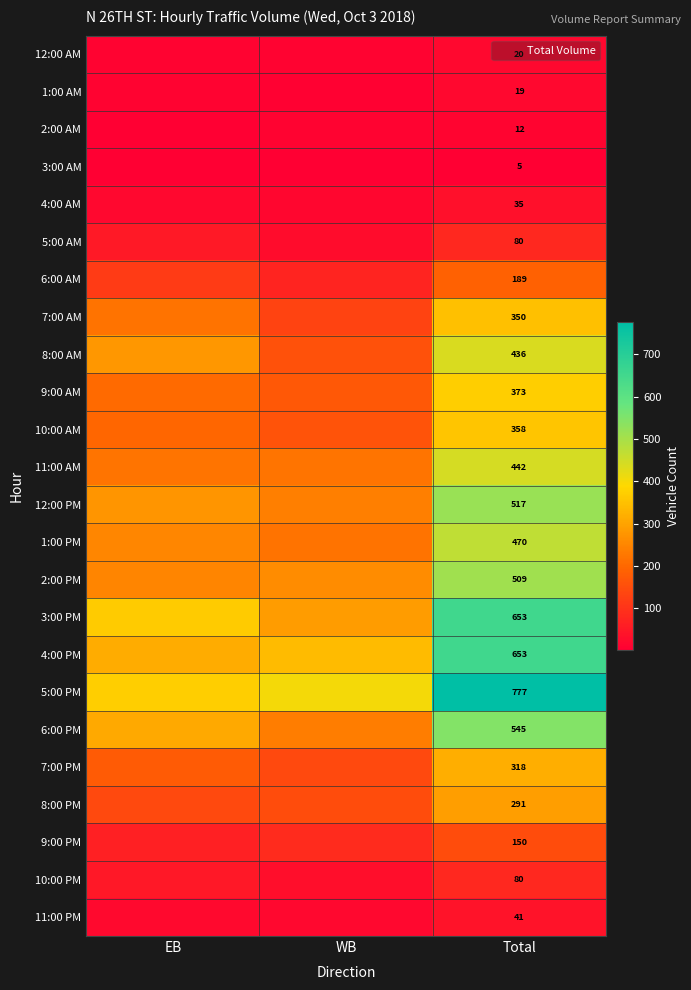

What is the maximum value shown in the chart?

777